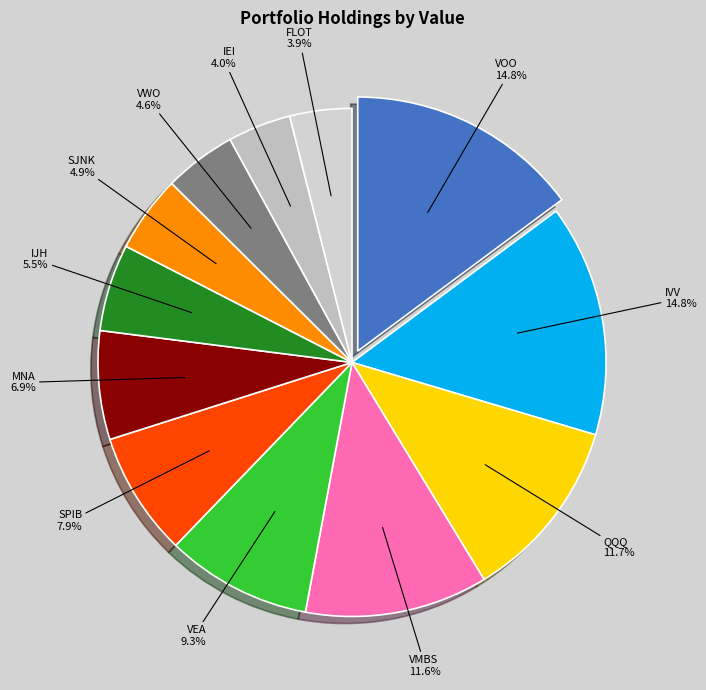

Count the number of slices in the pie.

12